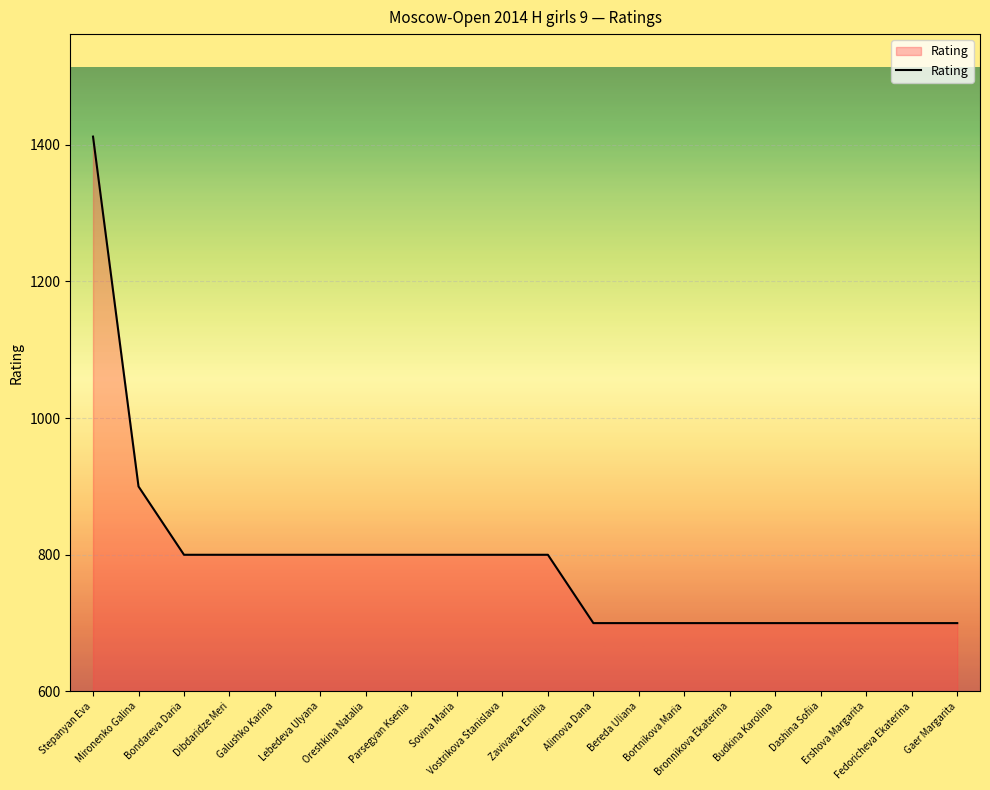

What is the smallest value displayed?

700